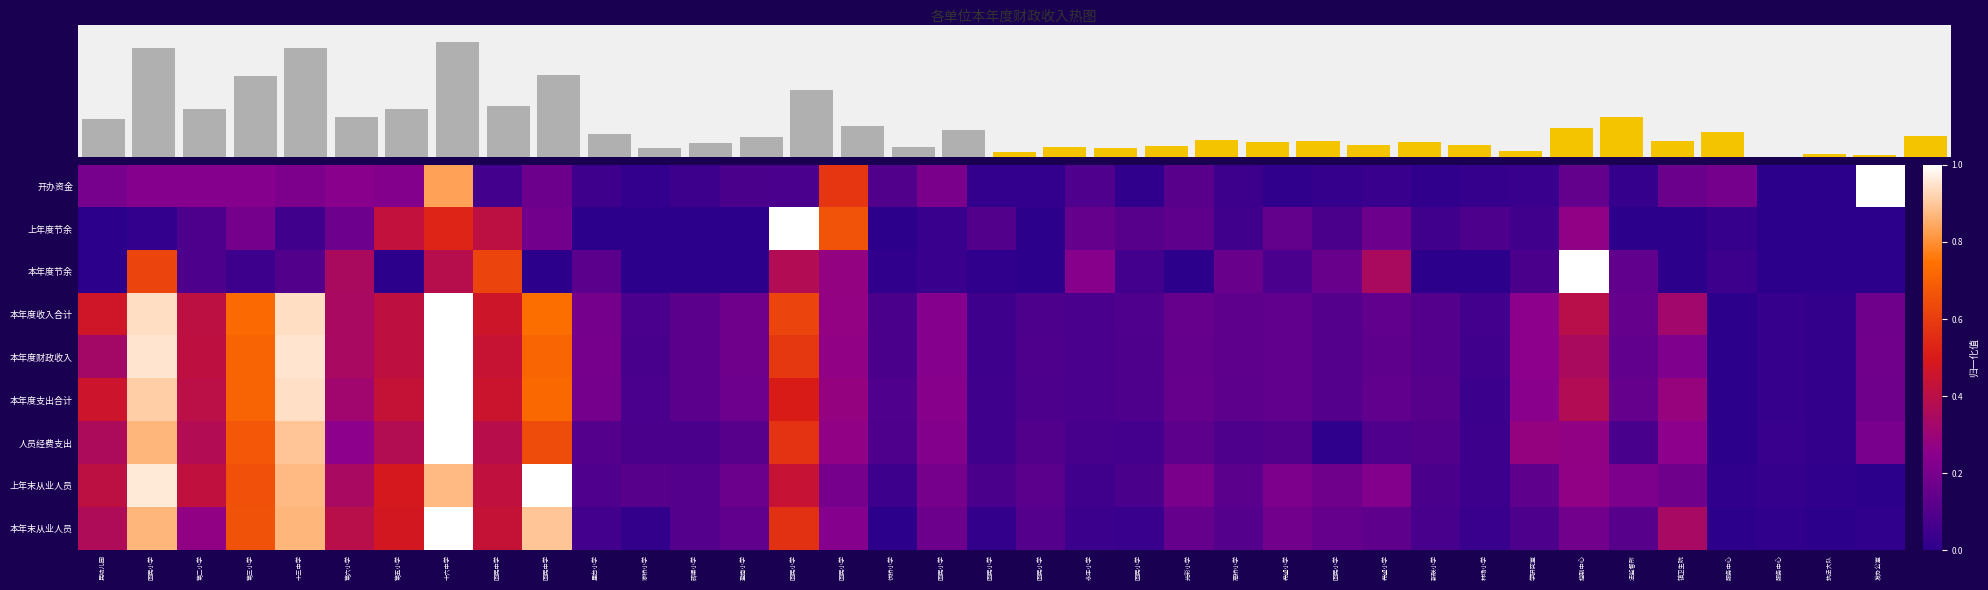

What is the difference between the maximum and minimum values in the 本年度收入合计 series?

1.0